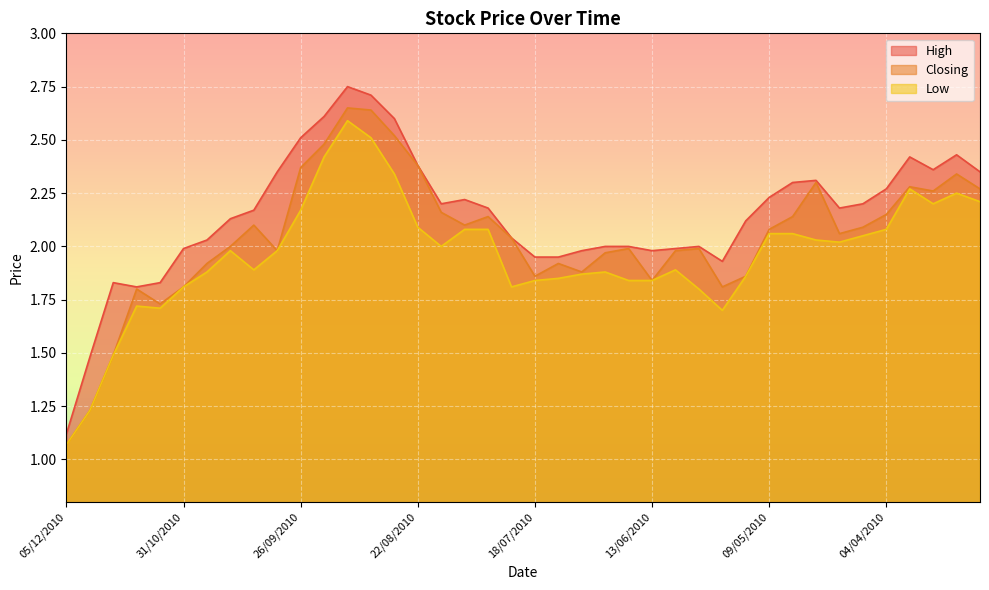

The value of High at 15/08/2010 is 3.4. True or false?

False